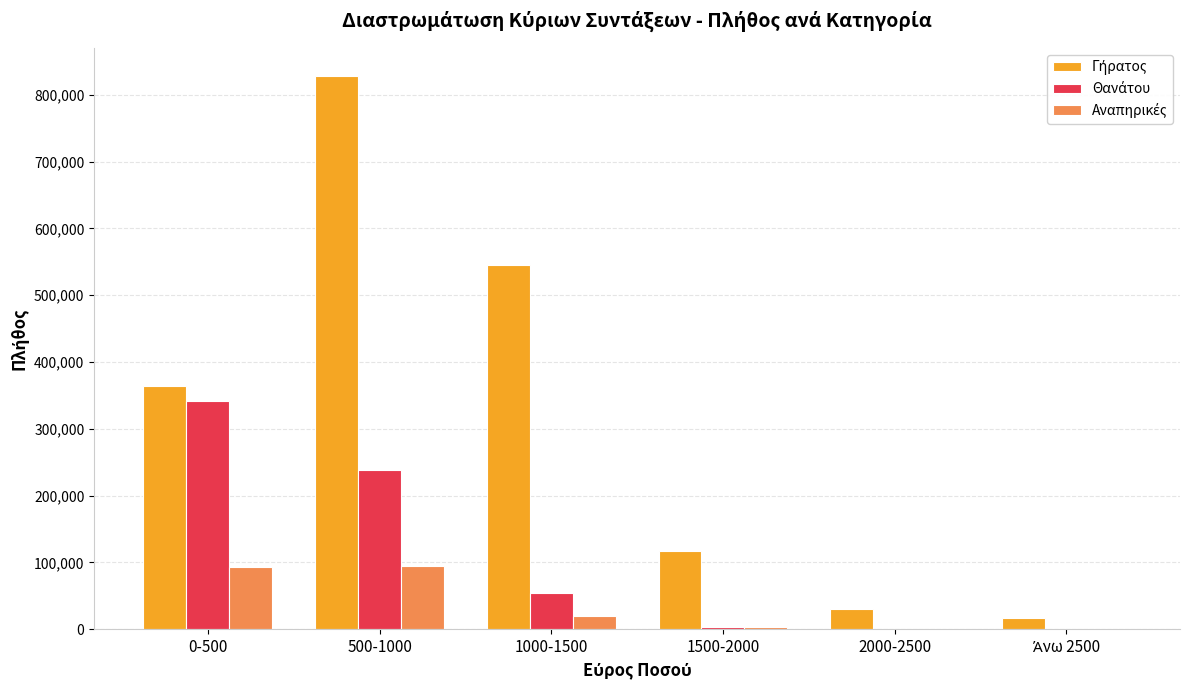

At which category is the sum across all series the highest?

500-1000